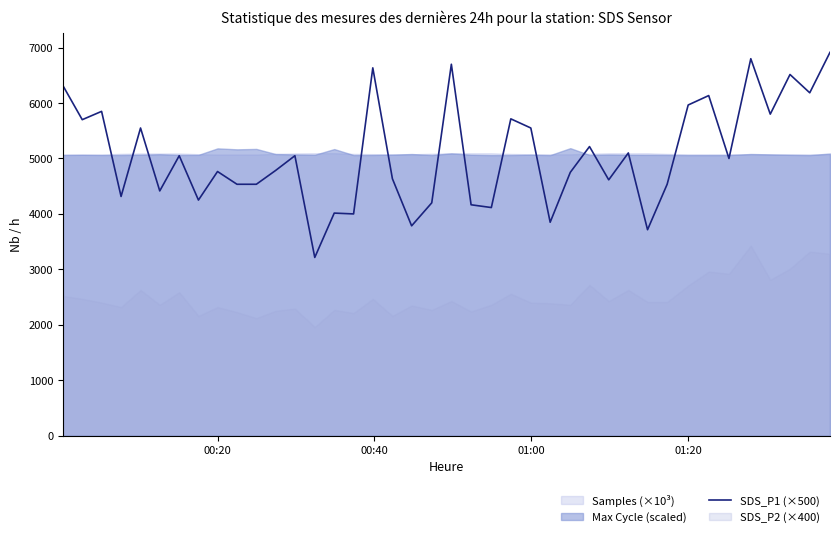

What is the minimum value for SDS_P1 (×500)?

3215.0